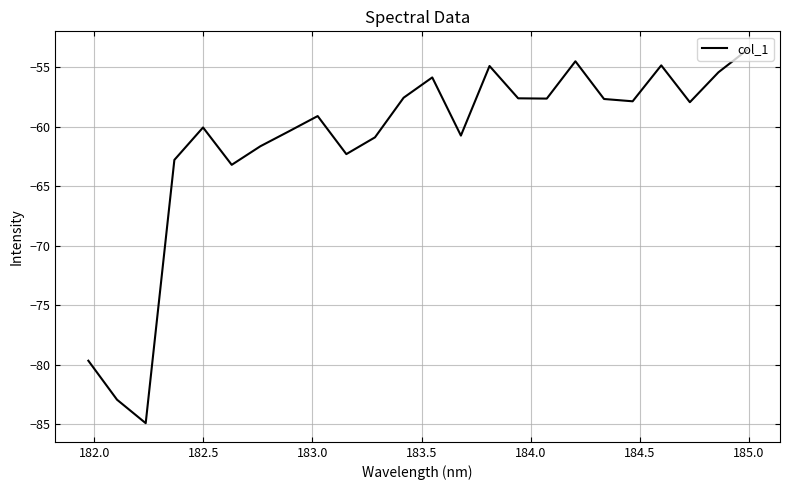

What is the greatest value displayed?

-53.6